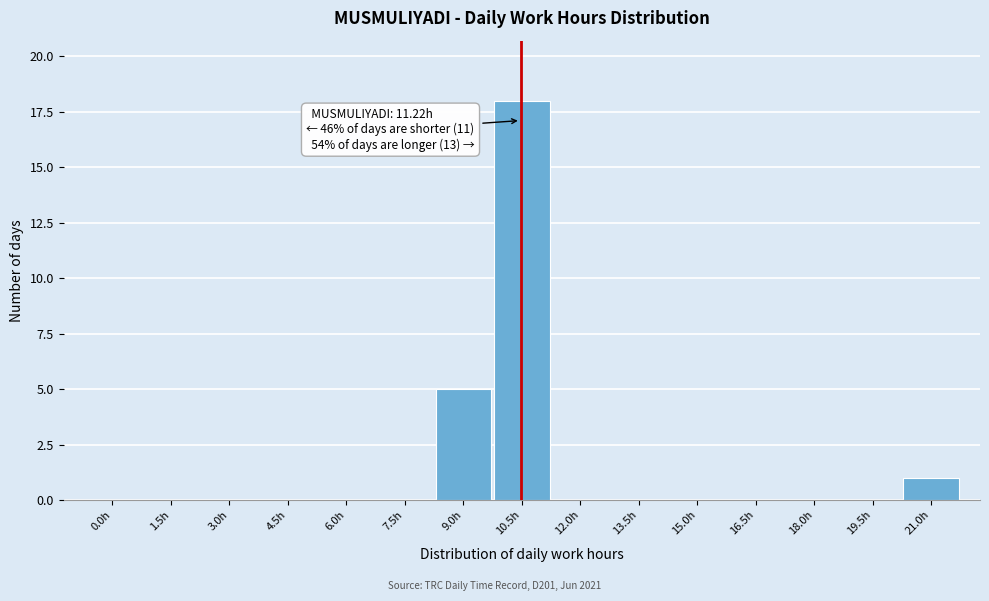

Reading left to right, transcribe all the data shown in this chart.

0.0h=0	1.5h=0	3.0h=0	4.5h=0	6.0h=0	7.5h=0	9.0h=5	10.5h=18	12.0h=0	13.5h=0	15.0h=0	16.5h=0	18.0h=0	19.5h=0	21.0h=1